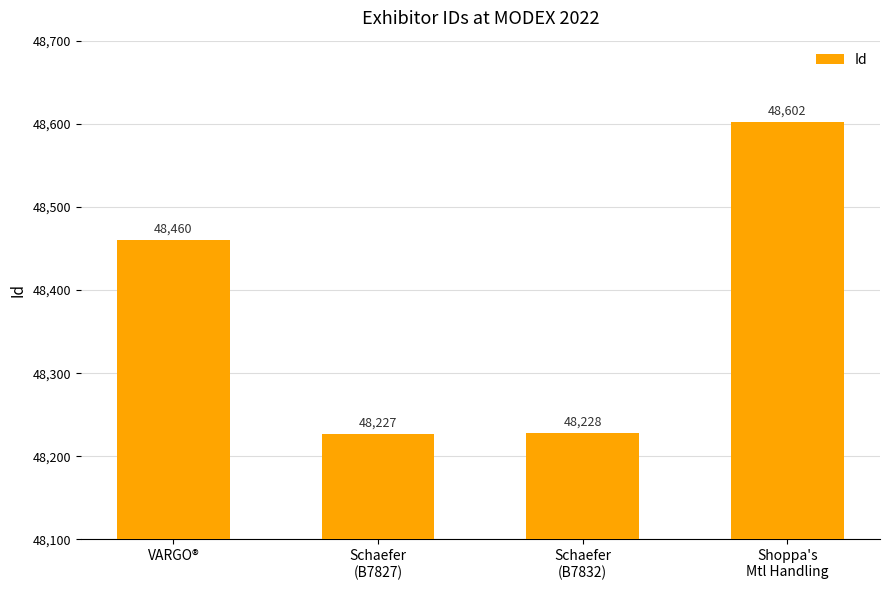

Which has a higher value, VARGO® or Schaefer
(B7832)?

VARGO®